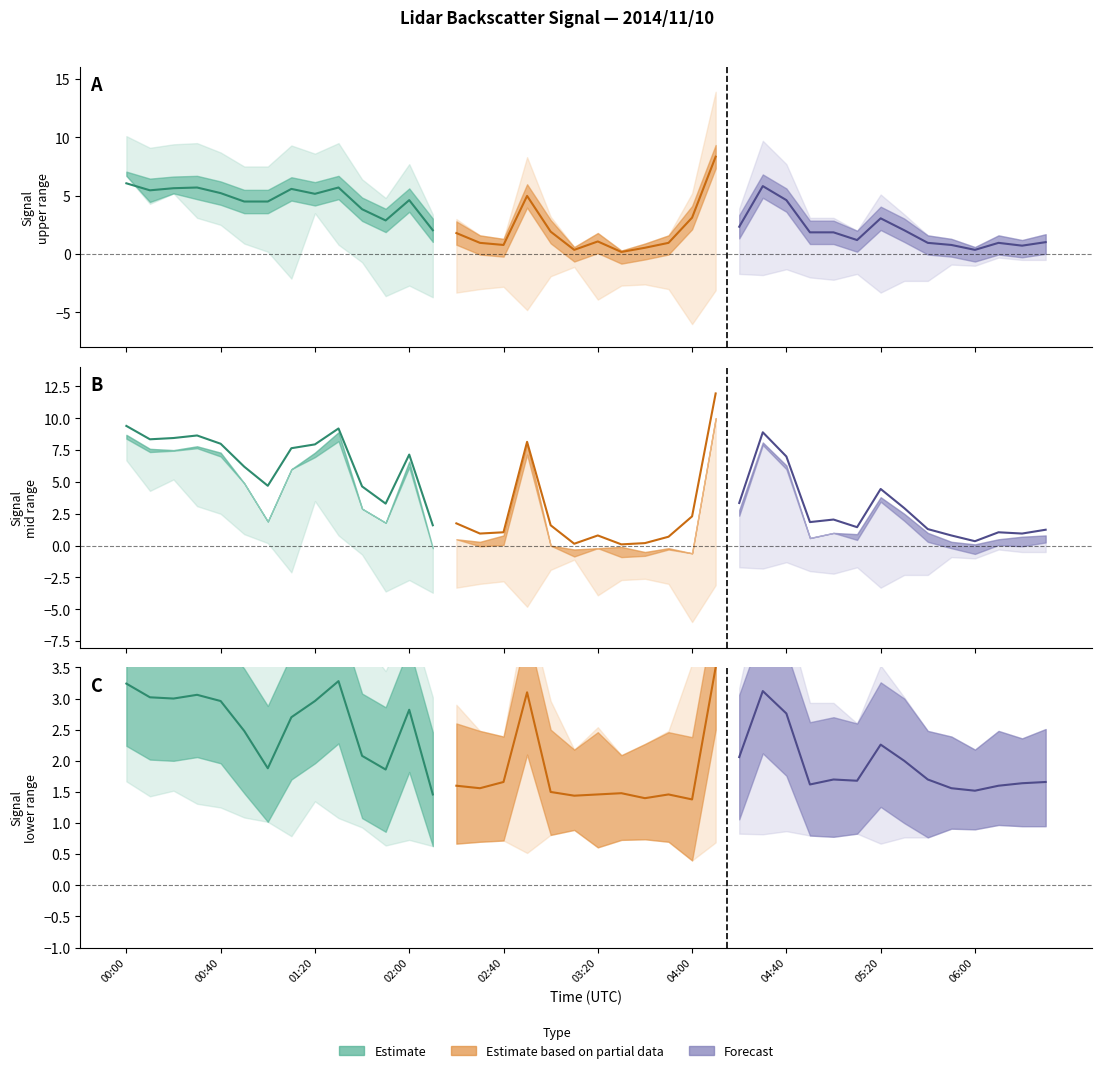

Which category has the highest value in the Range_mid series?

04:10